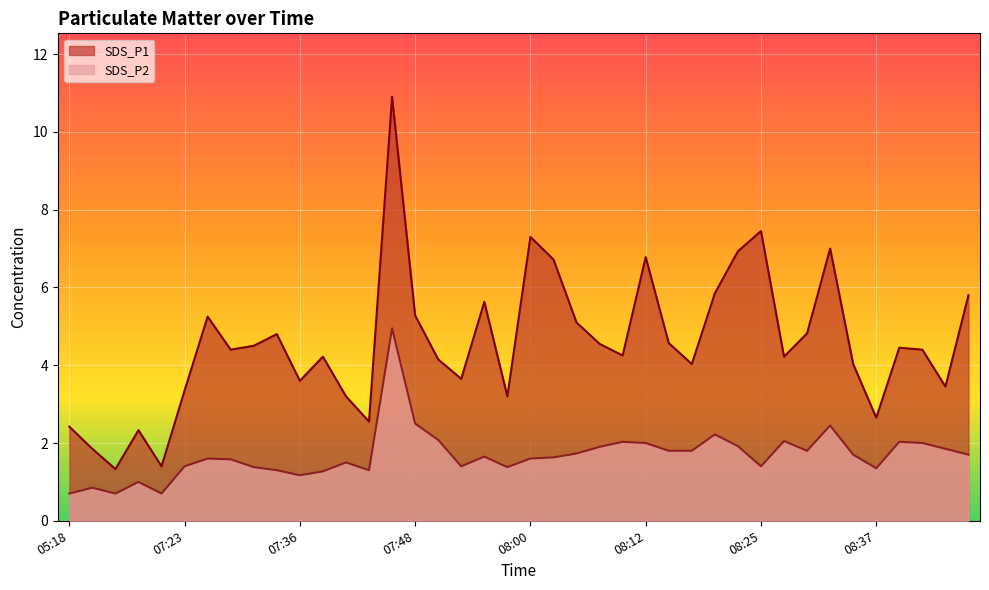

Which series has the widest spread of values?

SDS_P1